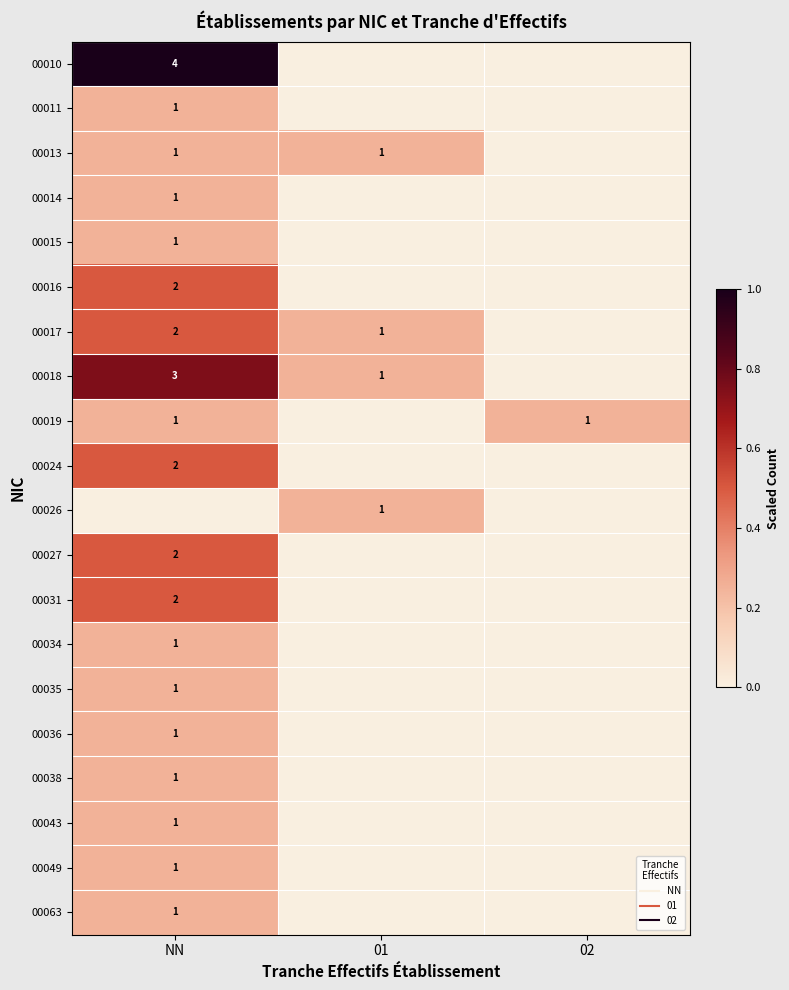

The value of 00063 at 01 is -0.1. True or false?

False